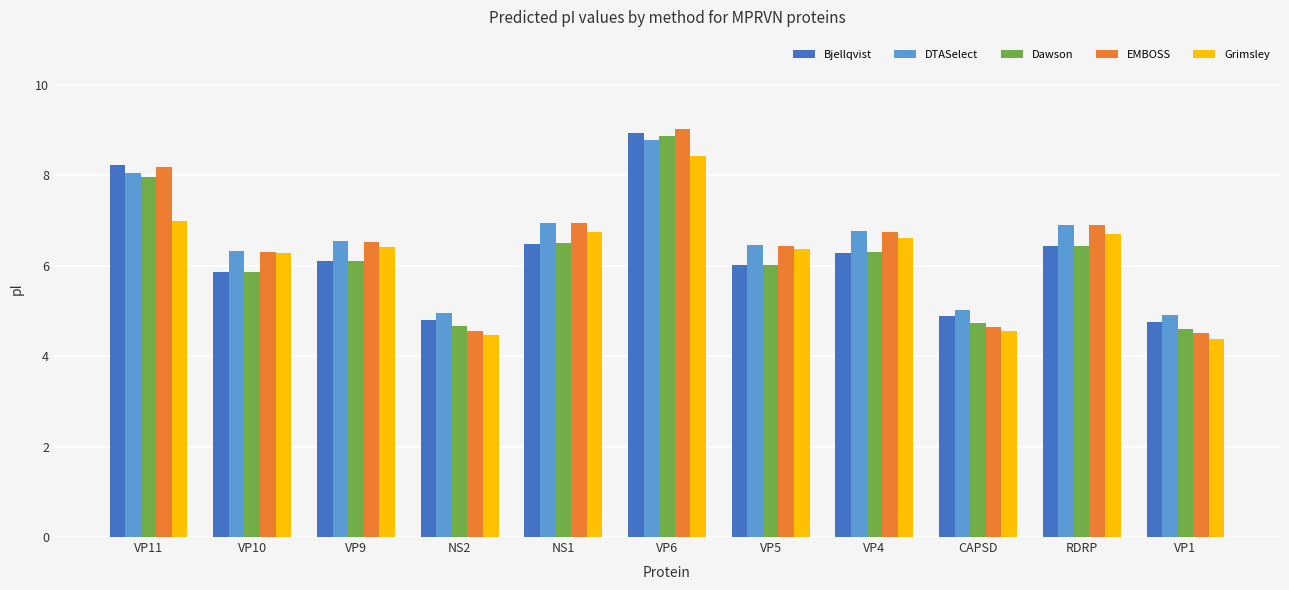

Is it true that Dawson equals 6.1 at VP9?

True